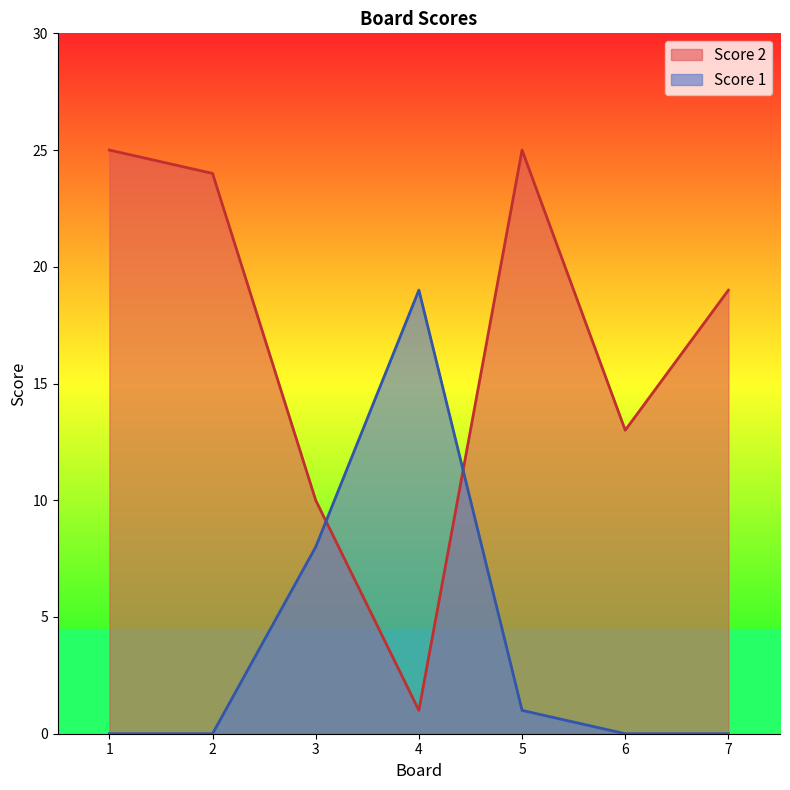

The value of Score 2 at 2 is 24. True or false?

True